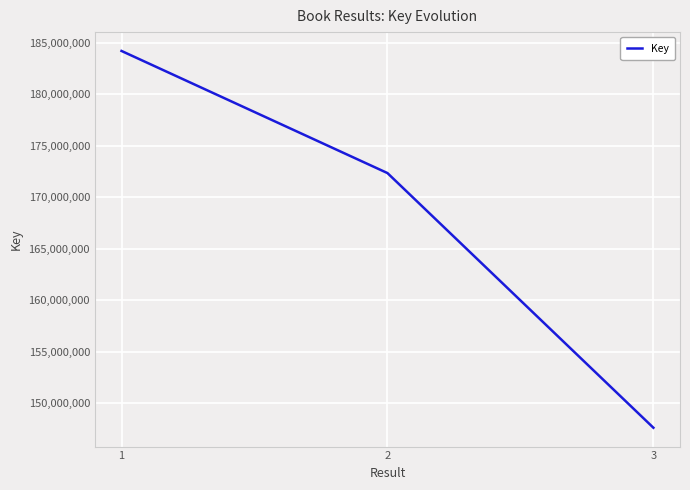

Rank the categories by value from lowest to highest.

3, 2, 1